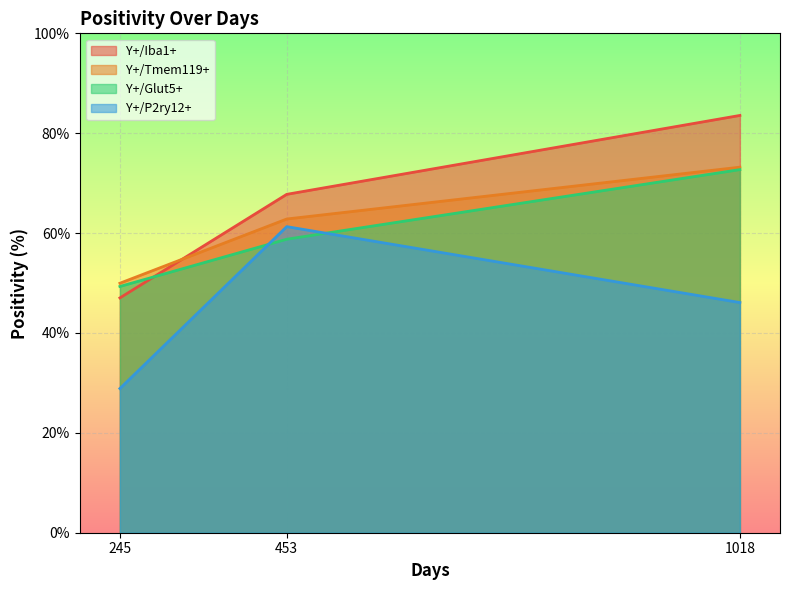

What is the difference between the highest and lowest values at 1018?

37.5